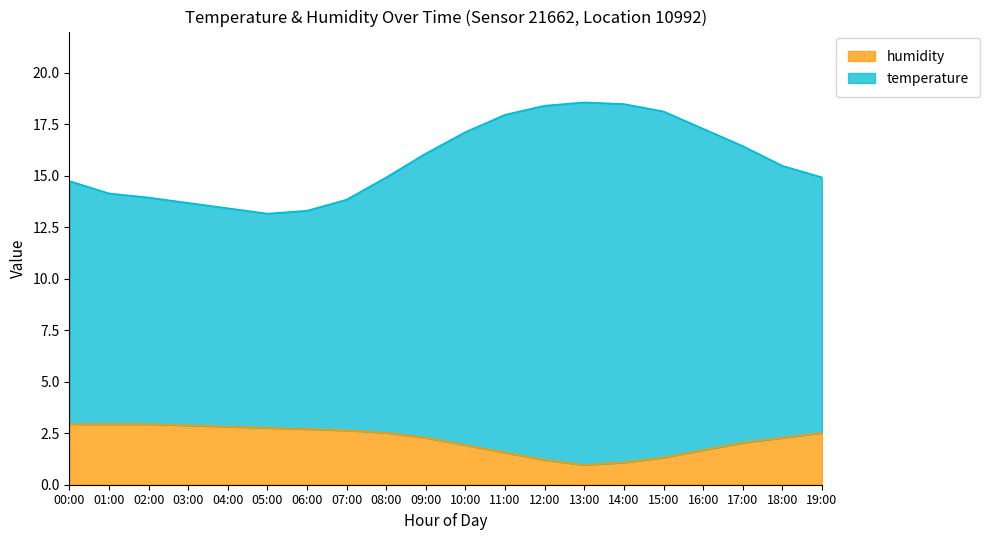

Does the chart have visible grid lines?

No